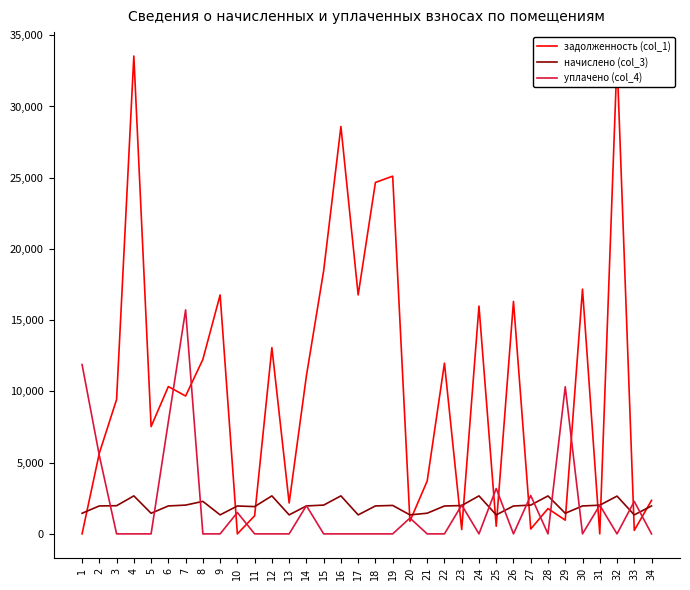

True or false: начислено (col_3) and задолженность (col_1) cross at least once.

True